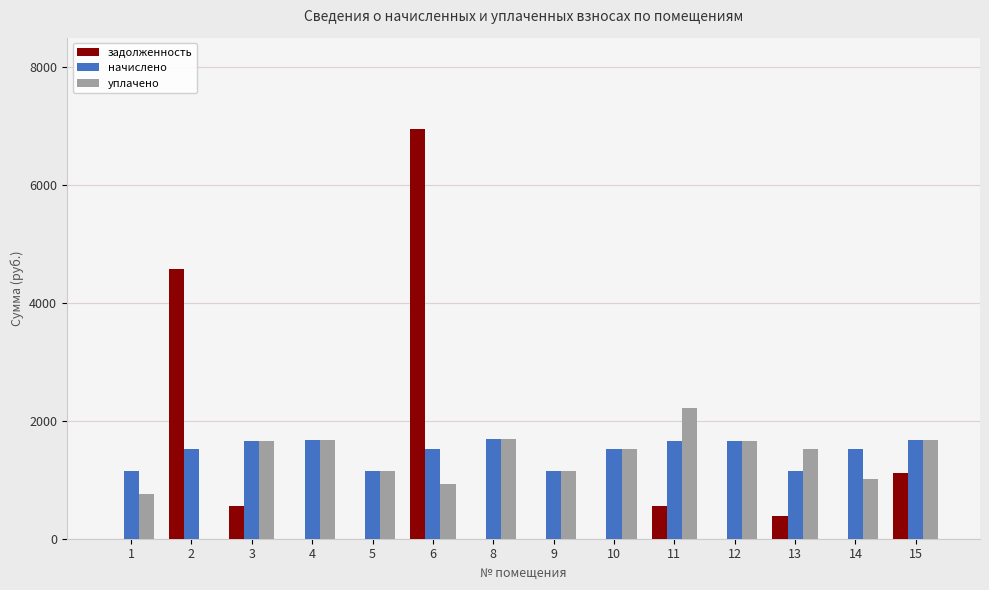

Is it true that задолженность equals 7521.6 at 2?

False